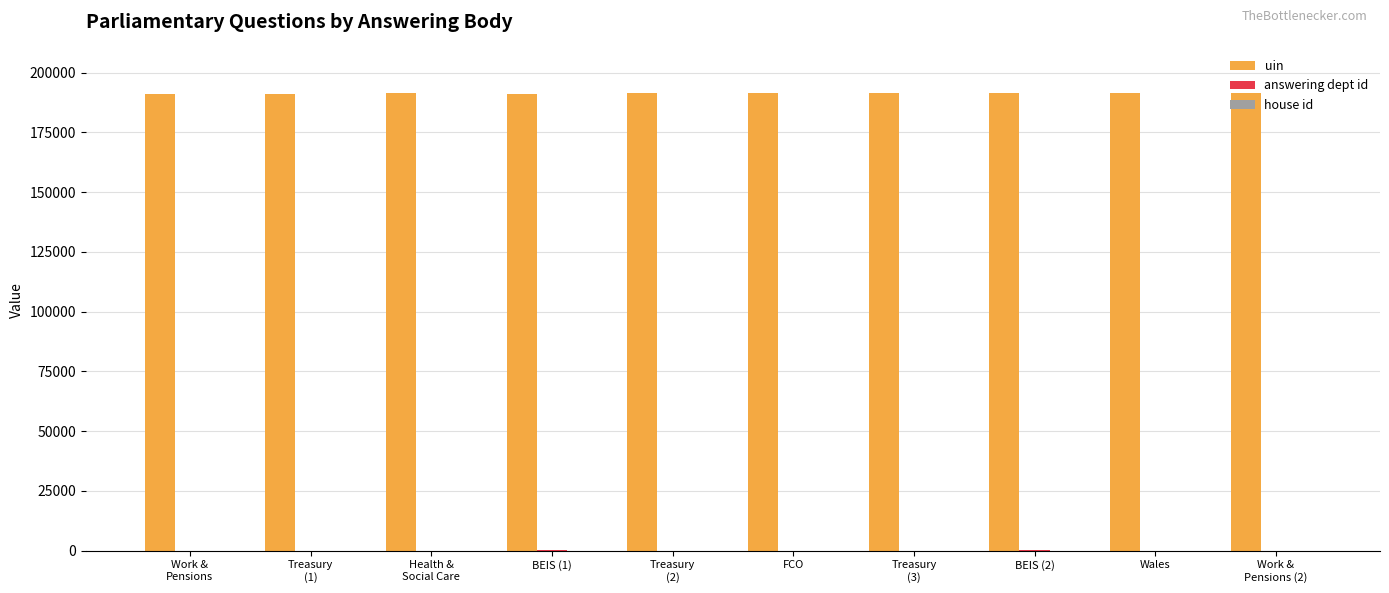

What is the greatest value displayed?

191441